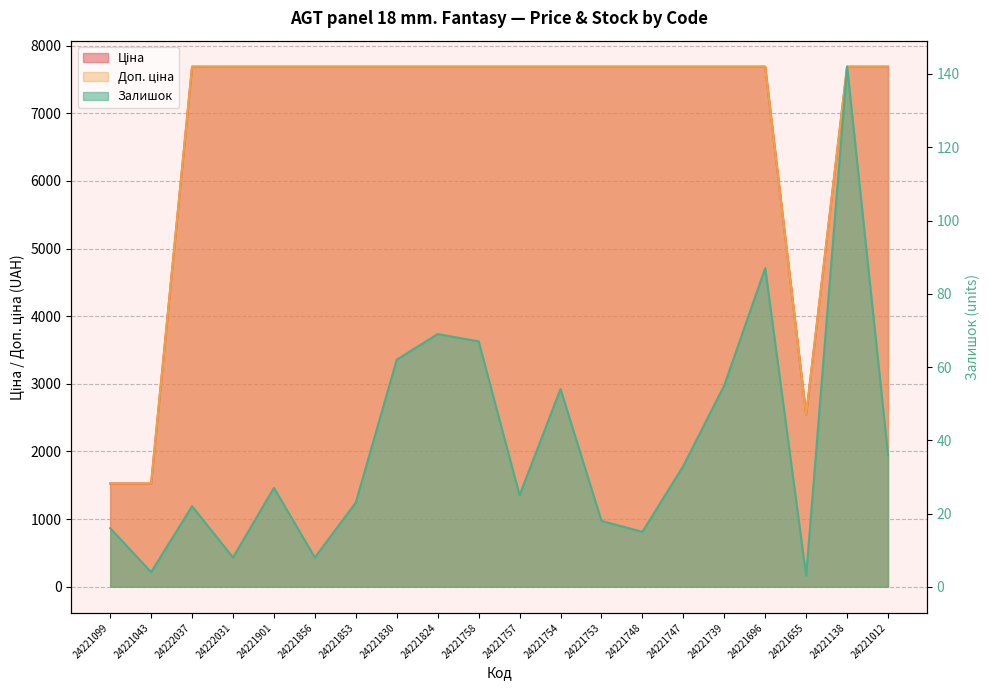

What is the total value across all series at 24222031?

15384.0